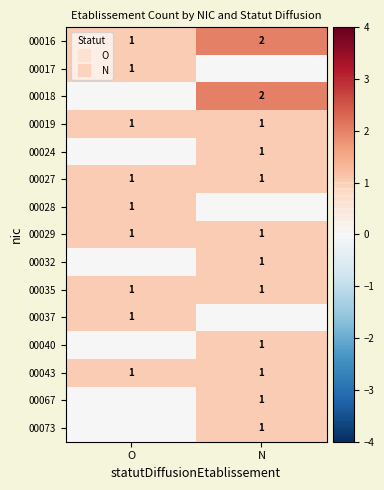

What is the sum of all 00027 values?

2